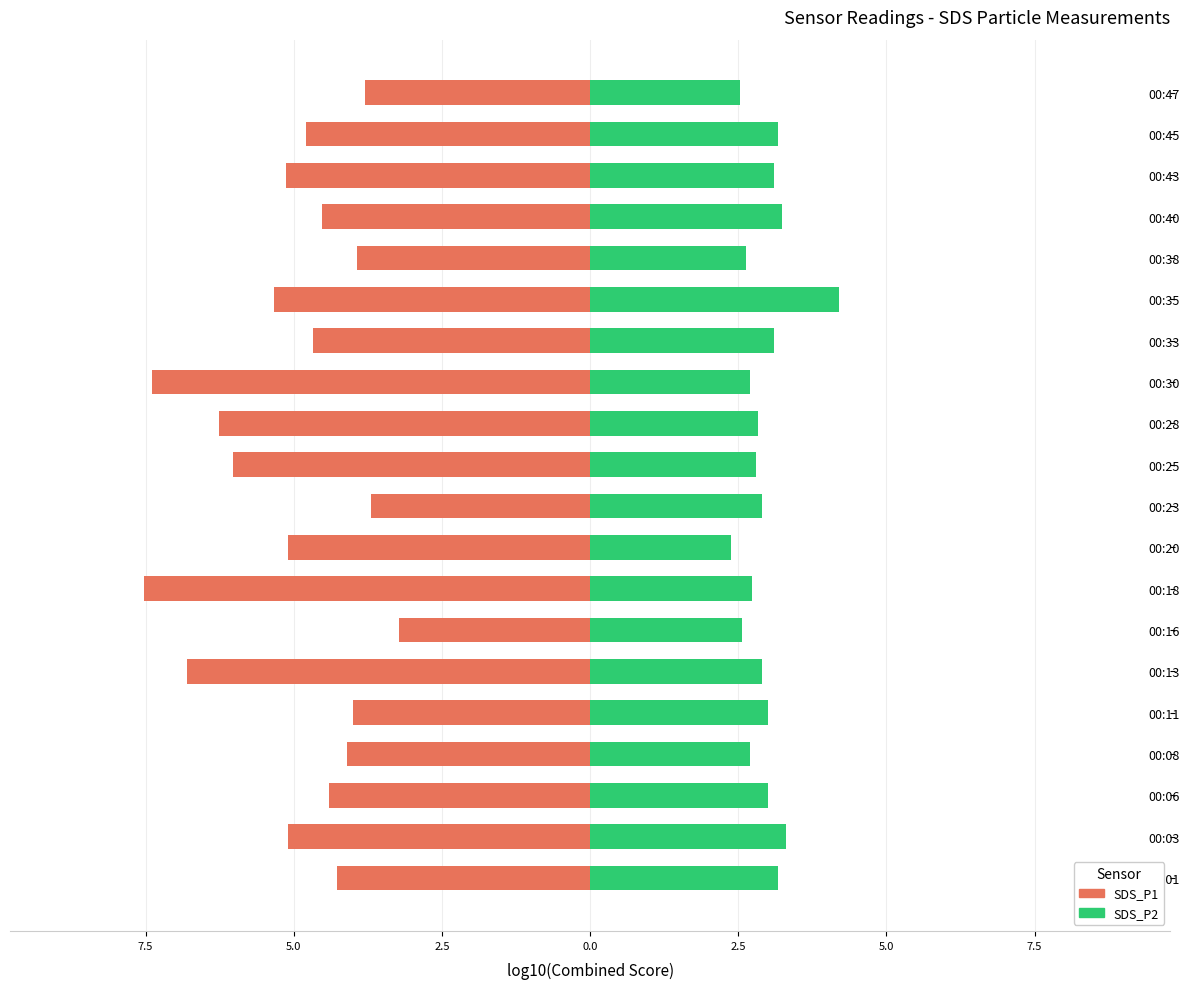

What are all the series names shown in the legend?

SDS_P1, SDS_P2